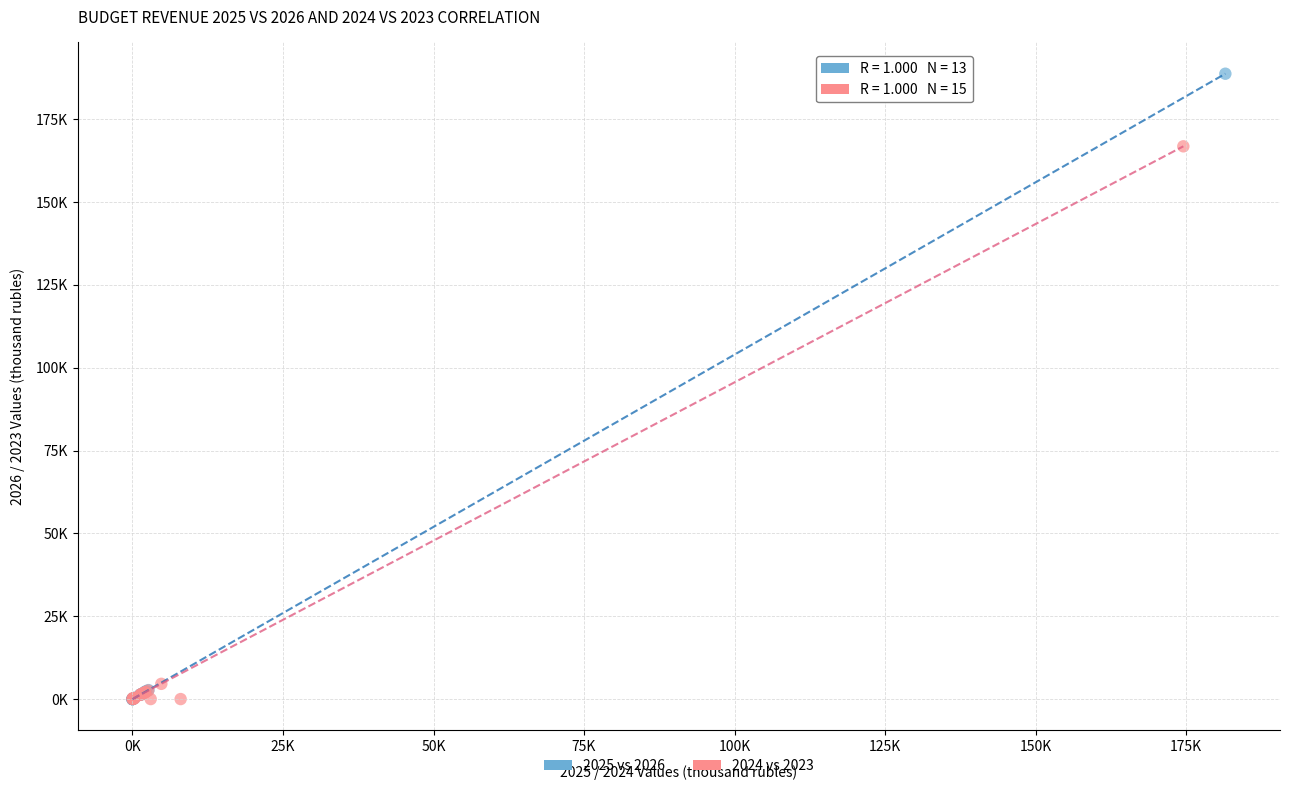

What are all the series names shown in the legend?

2025 vs 2026, 2024 vs 2023